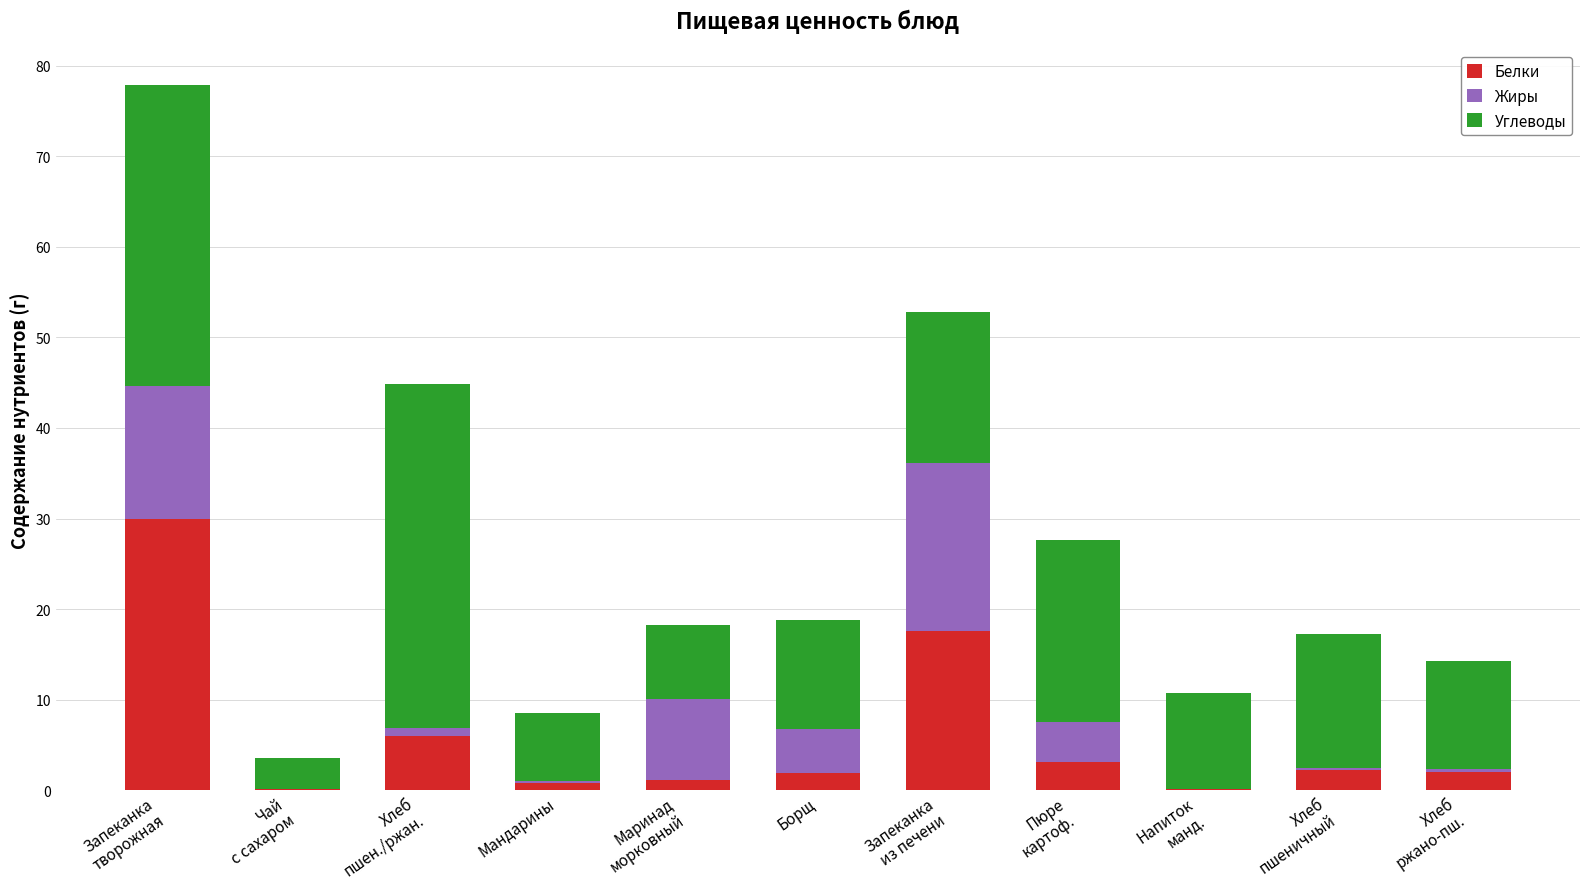

Are the bars grouped side by side (vs. stacked)?

No